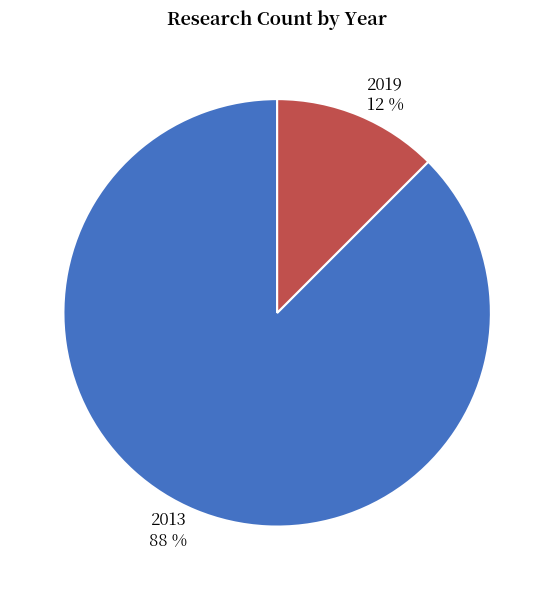

Is it true that 2013 is 88% of the pie?

True